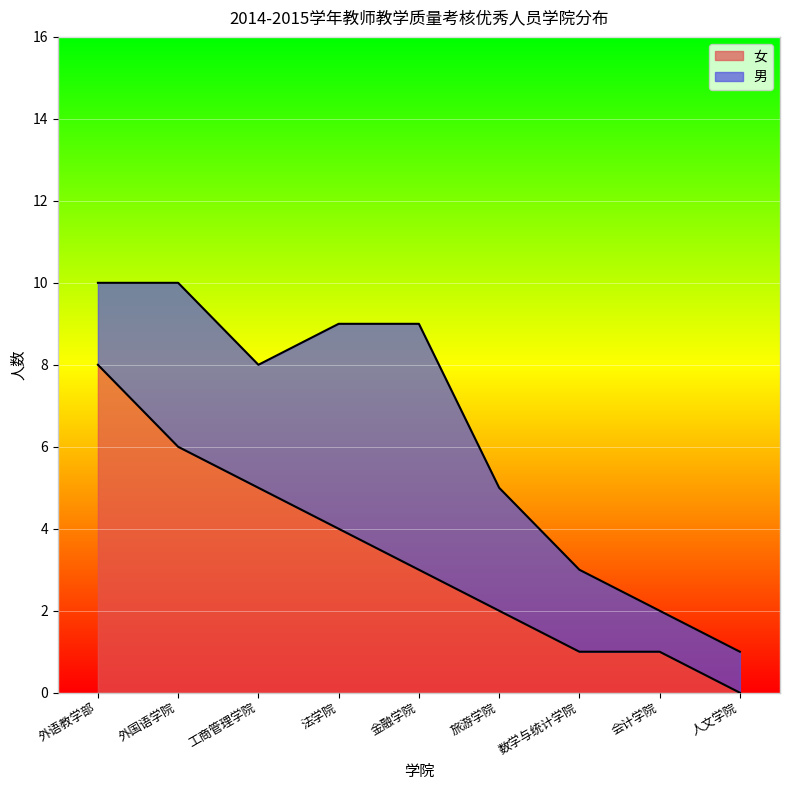

How many values are below 3?

4